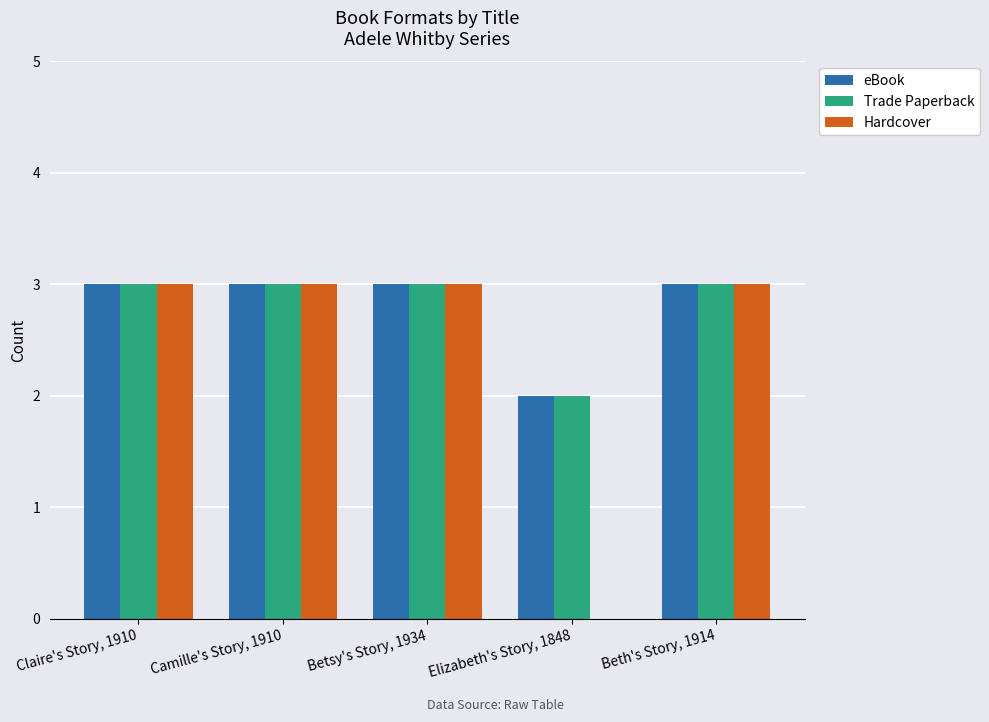

What is the difference between the eBook values at Elizabeth's Story, 1848 and Betsy's Story, 1934?

1